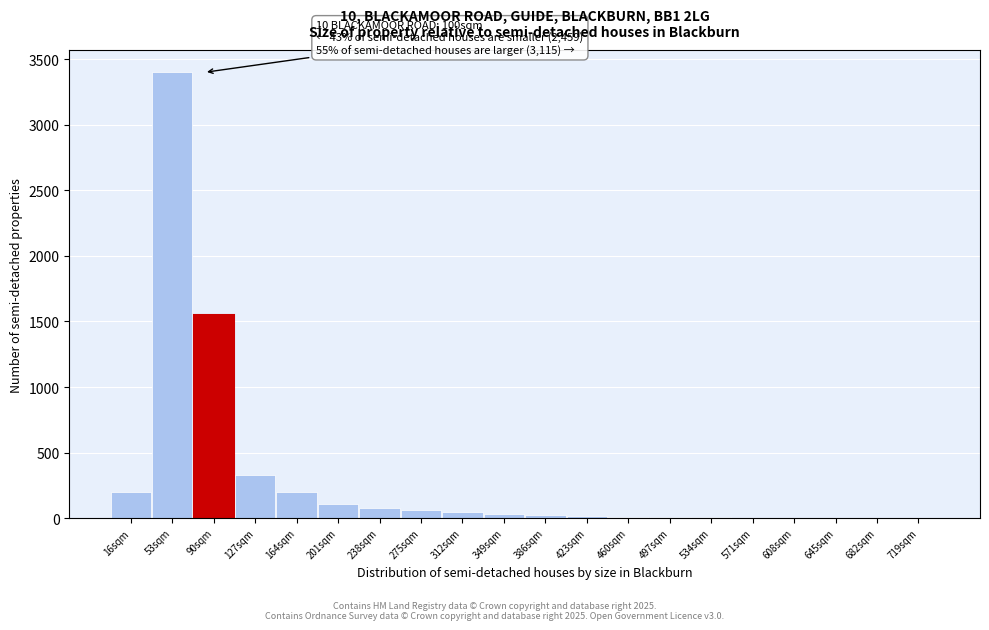

At which label is the value closest to 1700?

90sqm